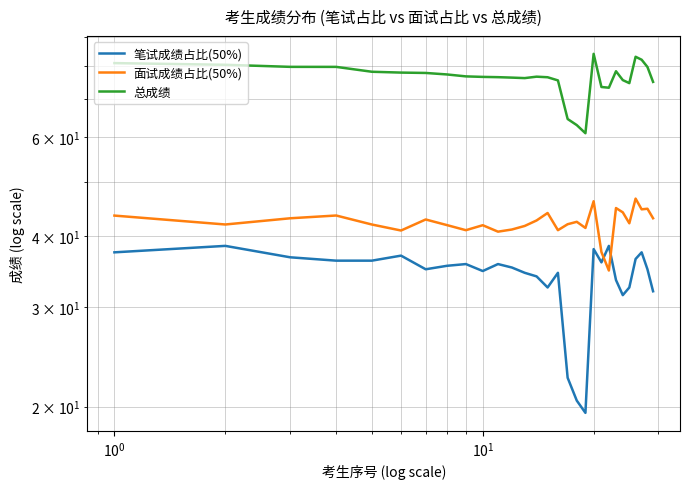

Reading left to right, extract all data points from this chart.

笔试成绩占比(50%): 37.5	38.5	36.8	36.2	36.2	37.0	35.0	35.5	35.8	34.8	35.8	35.2	34.5	34.0	32.5	34.5	22.5	20.5	19.5	38.0	36.0	38.5	33.5	31.5	32.5	36.5	37.5	35.0	32.0
面试成绩占比(50%): 43.6	42.0	43.1	43.6	42.0	41.0	42.9	41.9	41.0	41.9	40.8	41.2	41.8	42.7	44.0	41.0	42.0	42.5	41.4	46.2	37.5	34.8	44.9	44.1	42.2	46.7	44.7	44.8	43.1
总成绩: 81.1	80.5	79.8	79.8	78.2	78.0	77.9	77.4	76.8	76.6	76.5	76.4	76.3	76.7	76.5	75.5	64.5	63.0	60.9	84.2	73.5	73.3	78.4	75.6	74.7	83.2	82.2	79.8	75.1